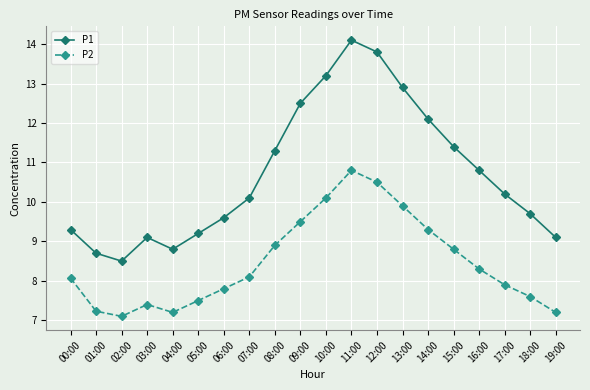

How many values in the P1 series are below 10?

9